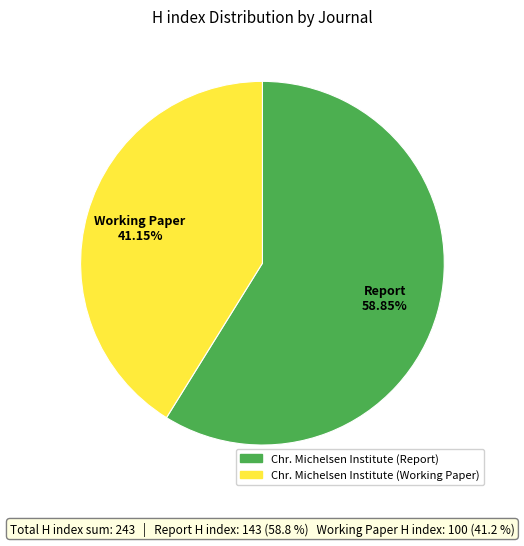

The Chr. Michelsen Institute (Working Paper) slice represents 47% of the pie. True or false?

False